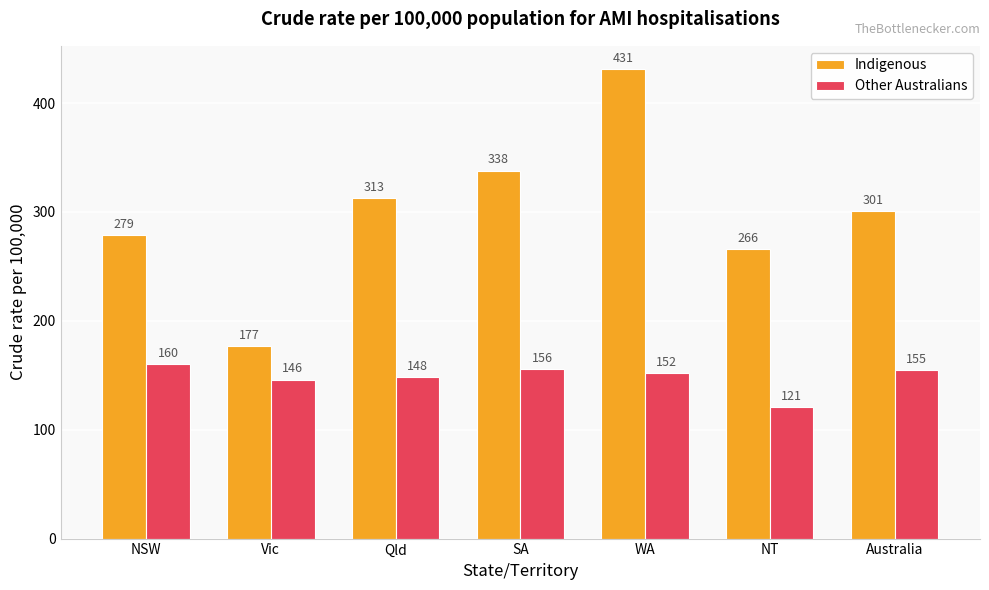

What is the difference between the maximum and minimum values in the Indigenous series?

254